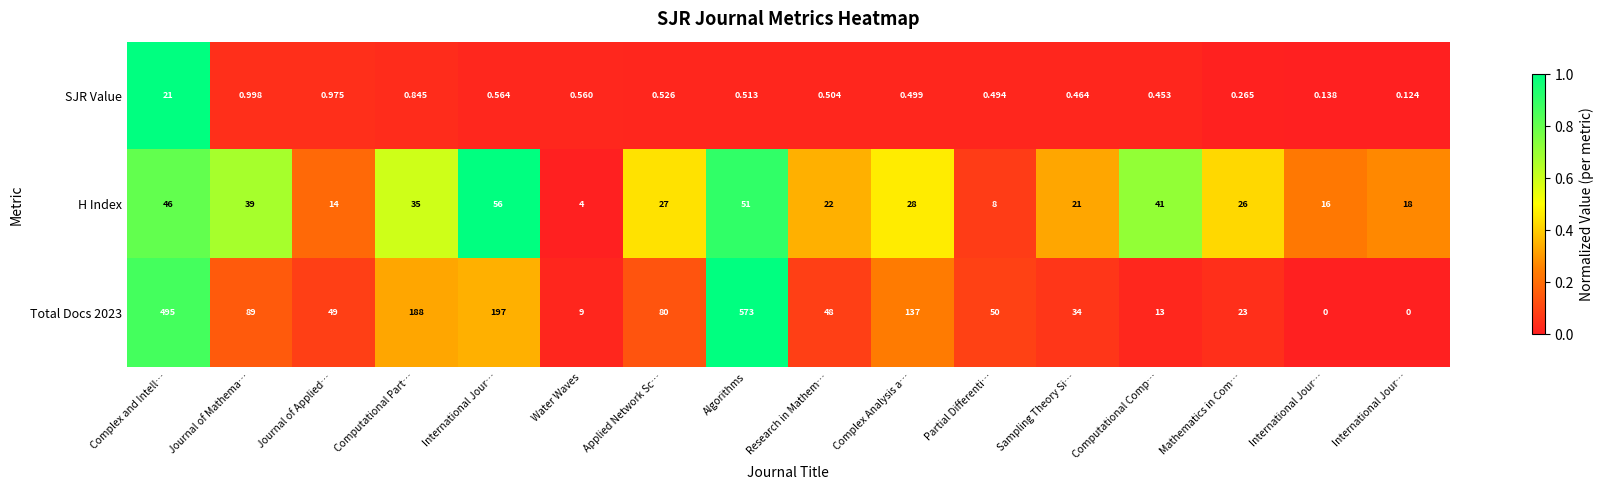

How many data points does each series have?

16